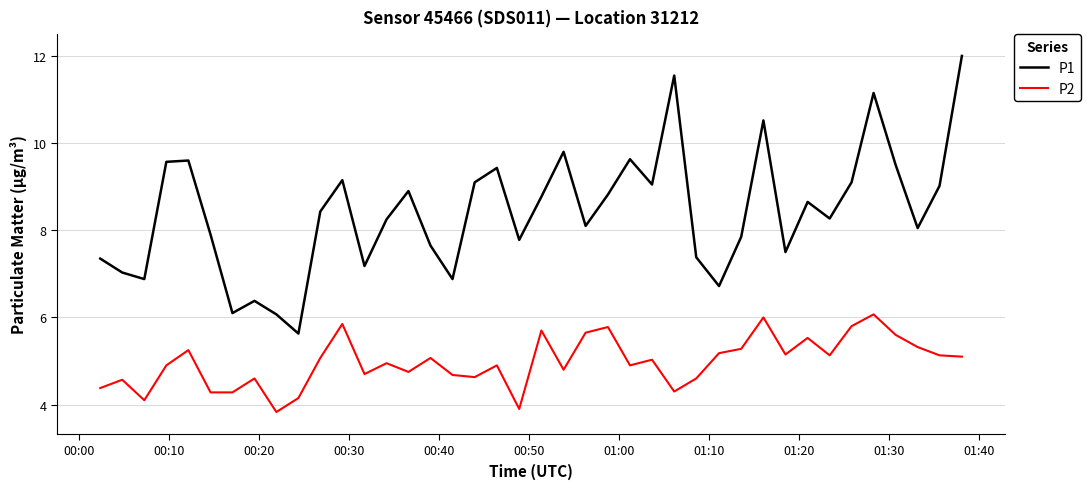

Which series has the widest spread of values?

P1